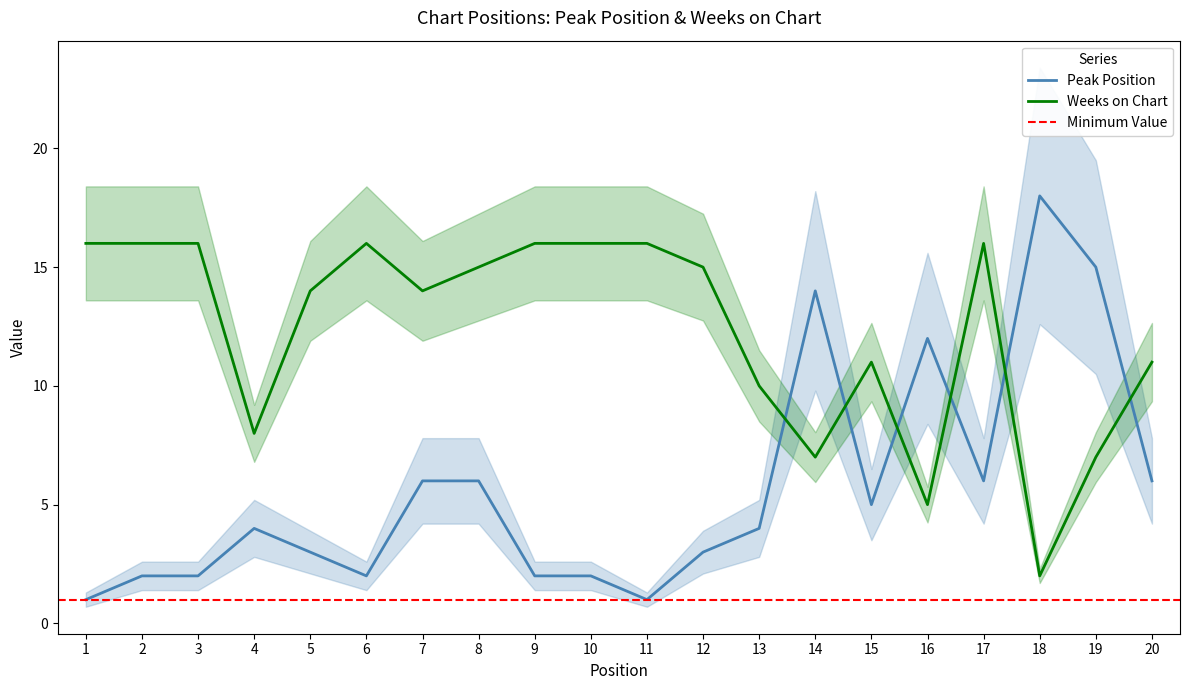

What is the highest value of the Peak Position series?

18